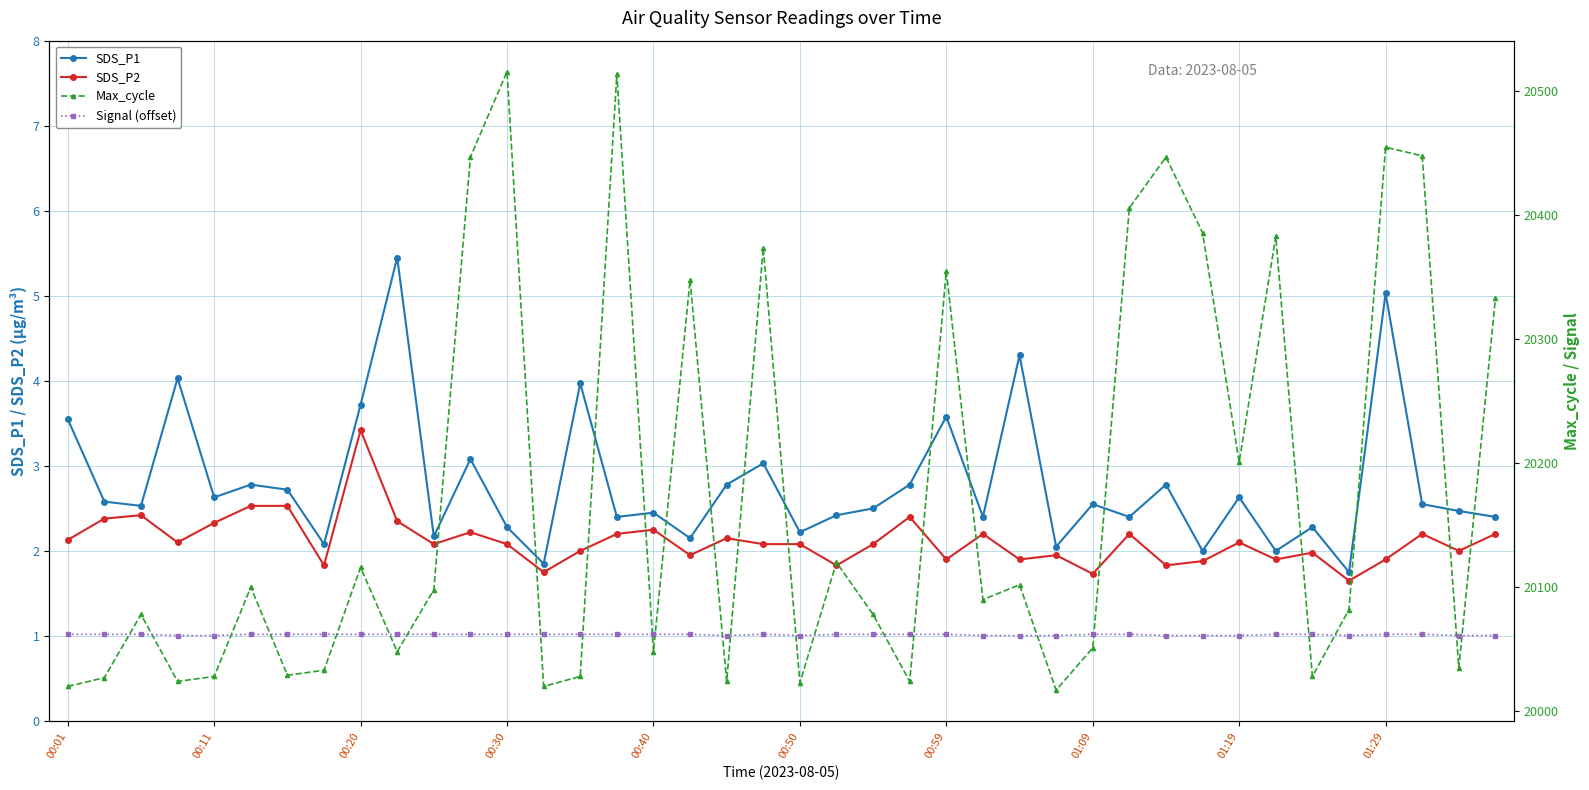

What is the difference between the maximum and minimum values in the SDS_P1 series?

3.7